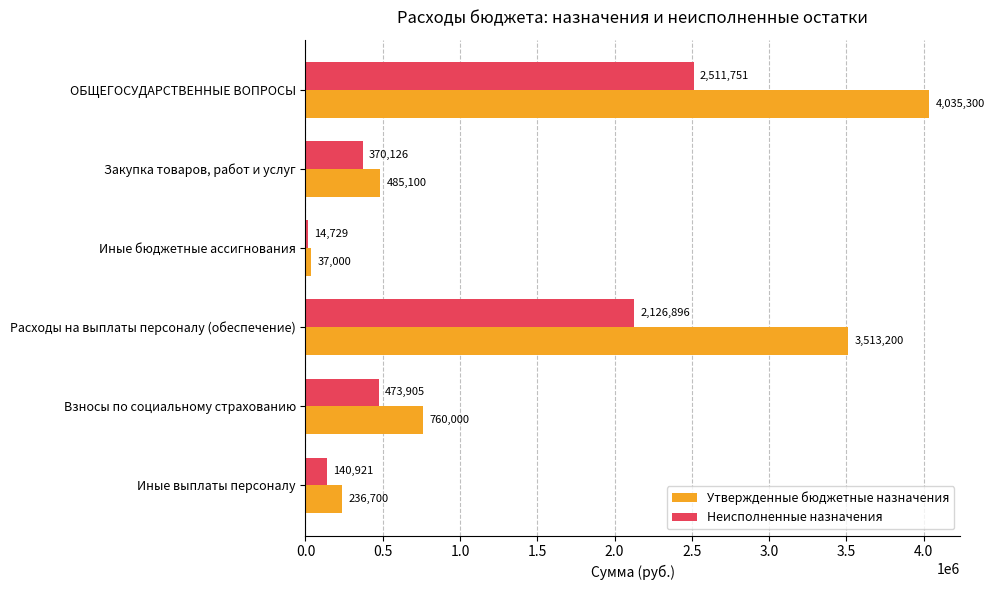

Rank the series by their maximum value, from lowest to highest.

Неисполненные назначения, Утвержденные бюджетные назначения